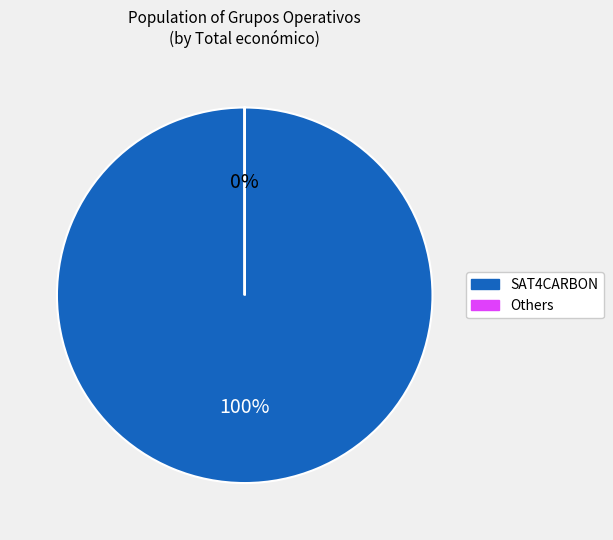

To the nearest percent, what is the difference between the largest and smallest slice percentages?

100%